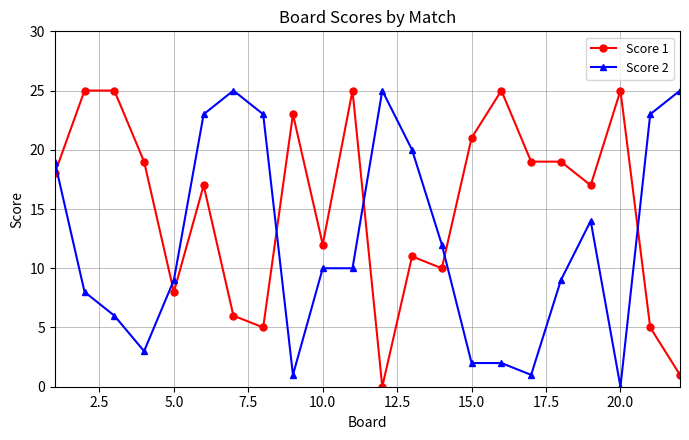

List the series in order of their overall mean, highest first.

Score 1, Score 2